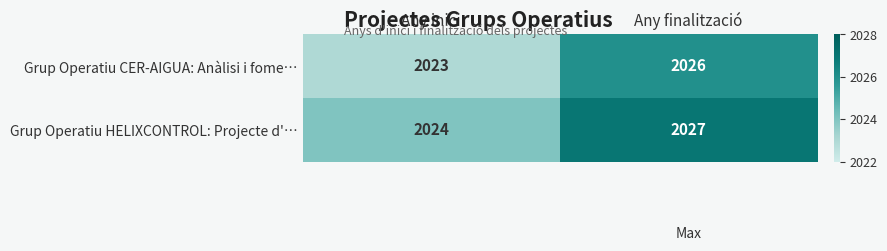

Where is Grup Operatiu CER-AIGUA: Anàlisi i fome… nearest to the value 2024?

Any inici